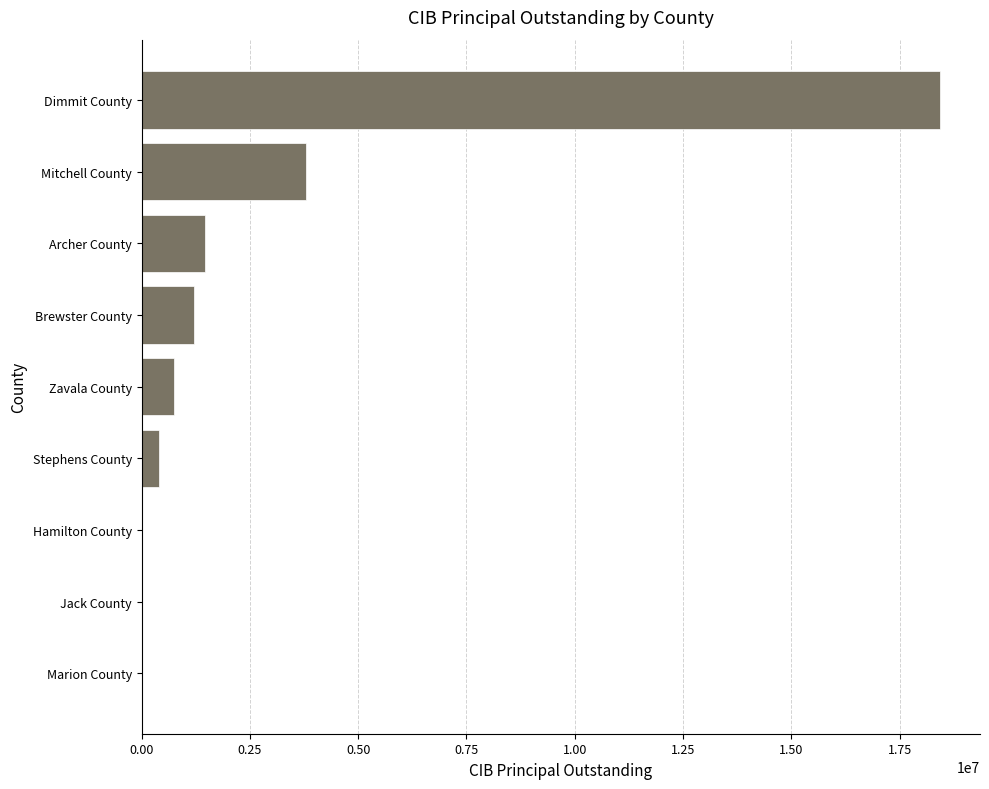

Between Marion County and Dimmit County, which is larger?

Dimmit County